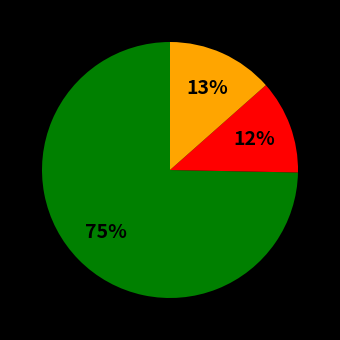

How many slices are in this pie chart?

3